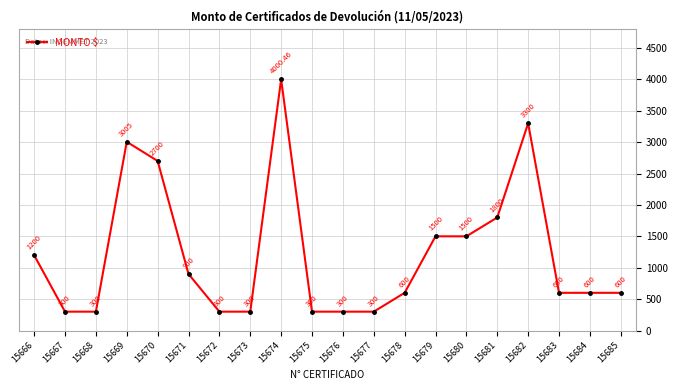

Which label corresponds to the largest value in the chart?

15674